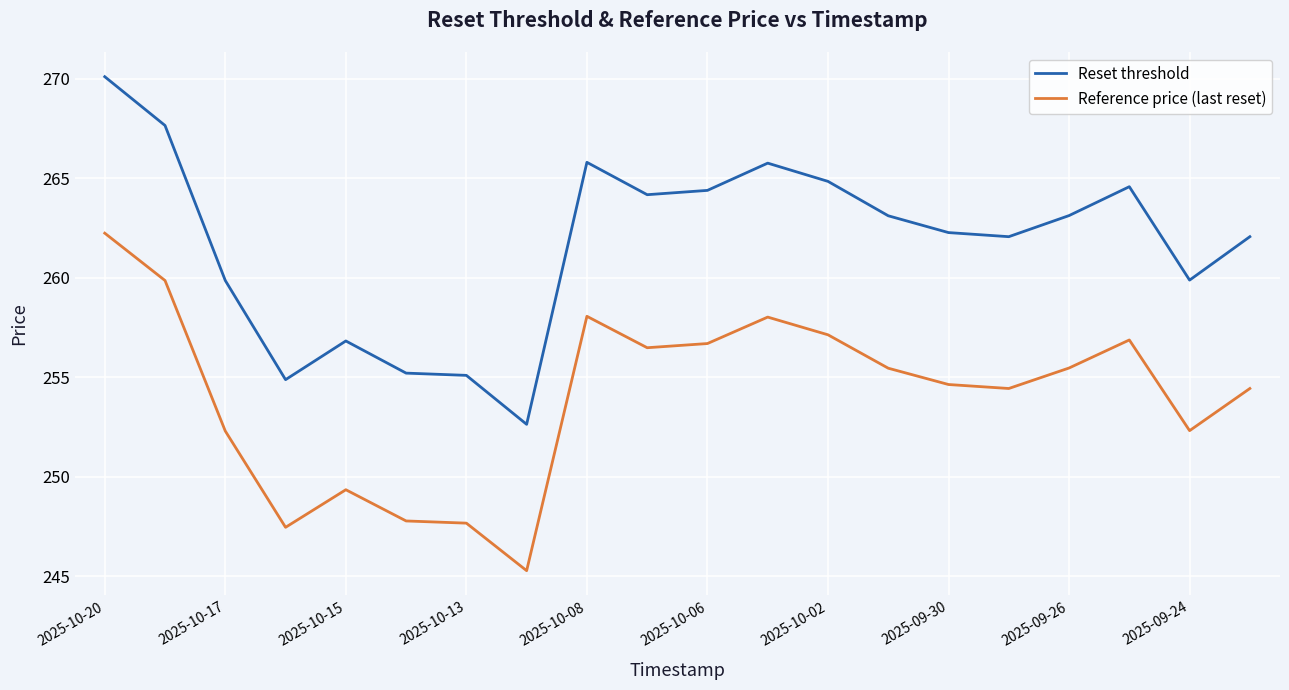

What is the greatest value displayed?

270.1